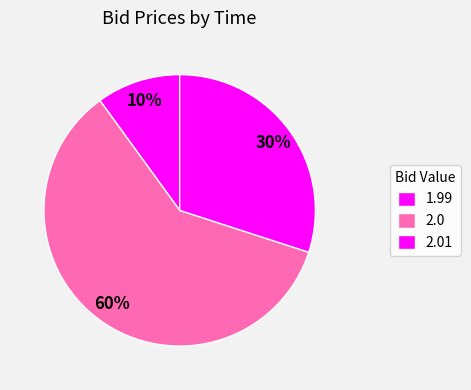

How many segments does this pie chart have?

3